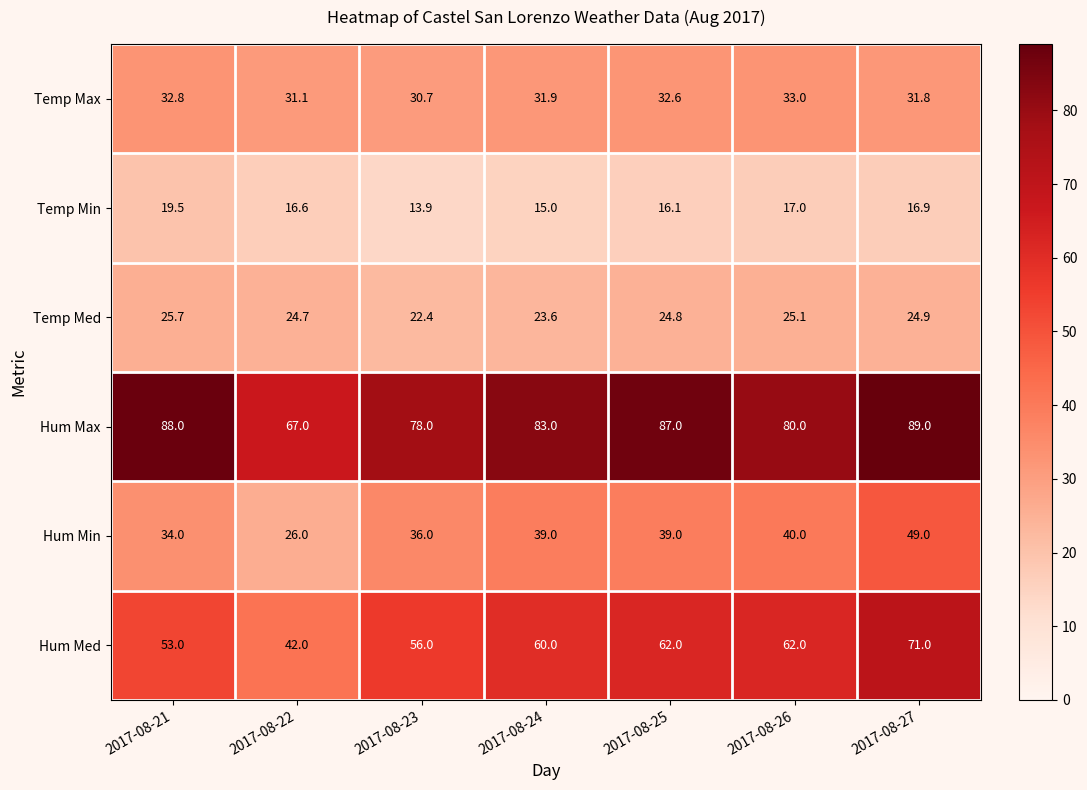

What is the difference between the Temp Max values at 2017-08-22 and 2017-08-26?

1.9